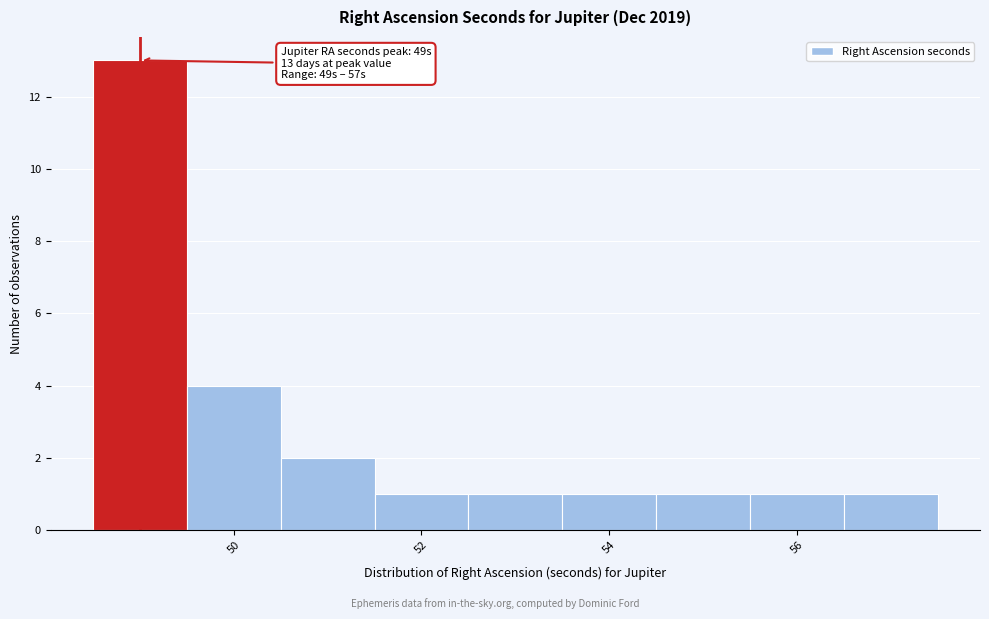

Over which range of the x-axis is the bar tallest?

48.5 to 49.5